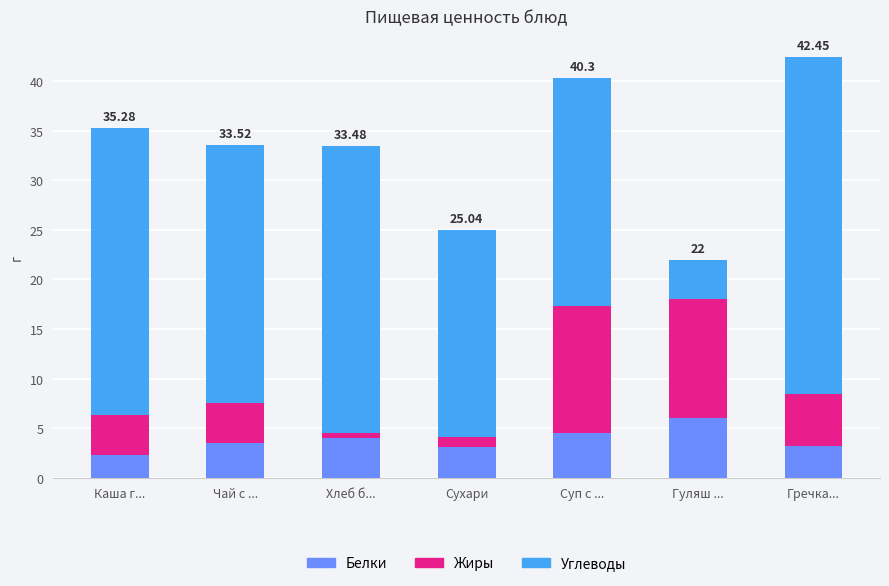

What is the average value of the Белки series?

3.8